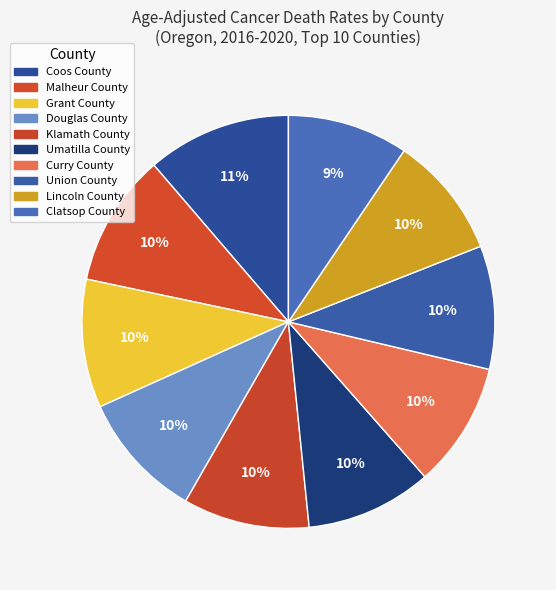

What percentage is the Umatilla County slice, to the nearest percent?

10%